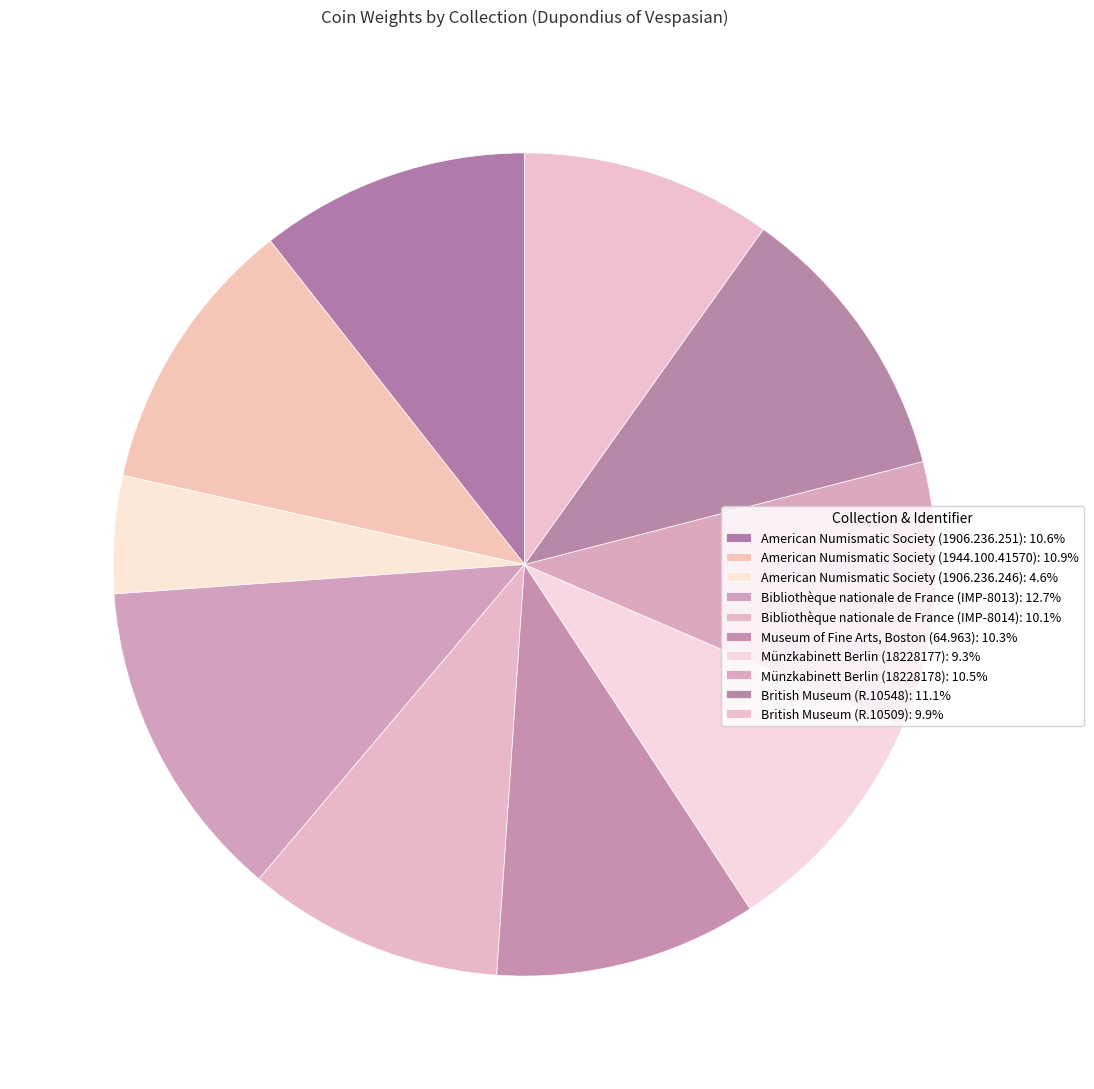

What is the ratio of the value at American Numismatic Society (1906.236.246) to the value at Münzkabinett Berlin (18228178)?

0.4